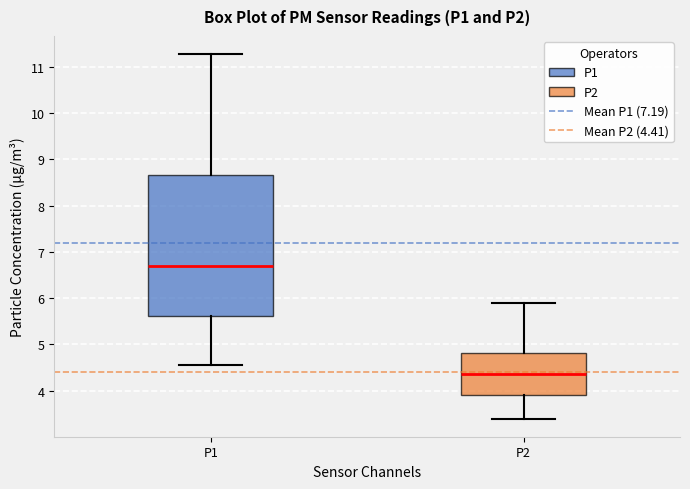

Reading left to right, transcribe this box plot: for each box, give where its median line is, the range the box spans, and where its two whiskers end, as read against the y-axis. The values are not printed on the chart, so give them approximately, as read against the axis.

P1: median 6.7, box 5.6 to 8.7, whiskers 4.6 to 11.3
P2: median 4.4, box 3.9 to 4.8, whiskers 3.4 to 5.9